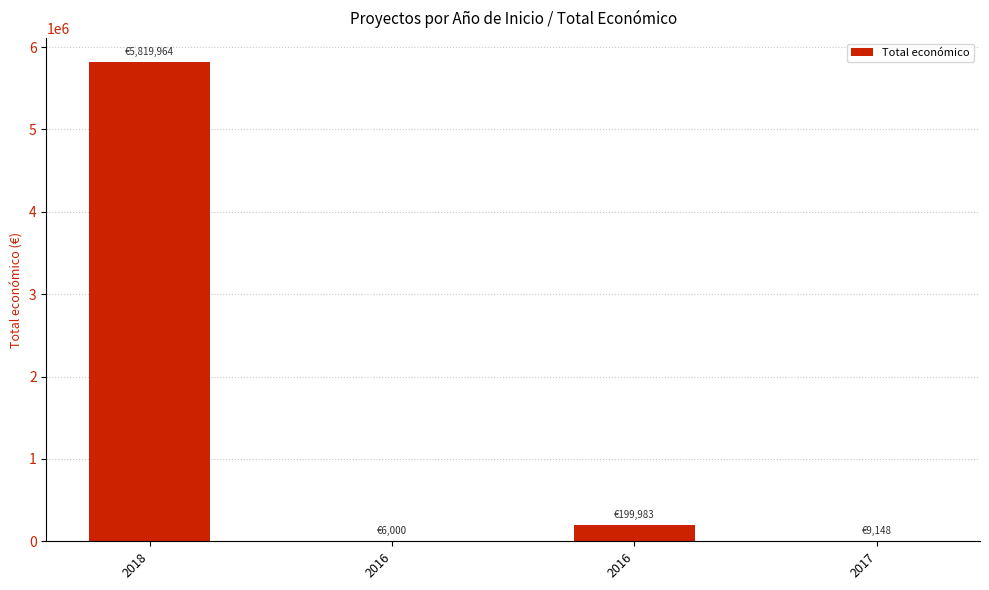

Count the number of data series in this chart.

1